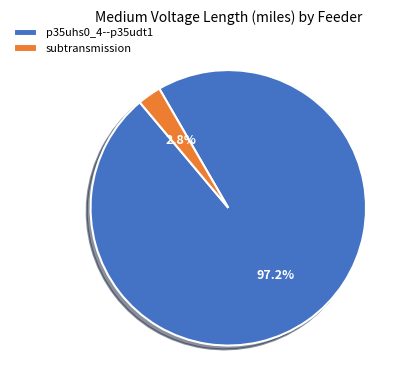

How many segments does this pie chart have?

2